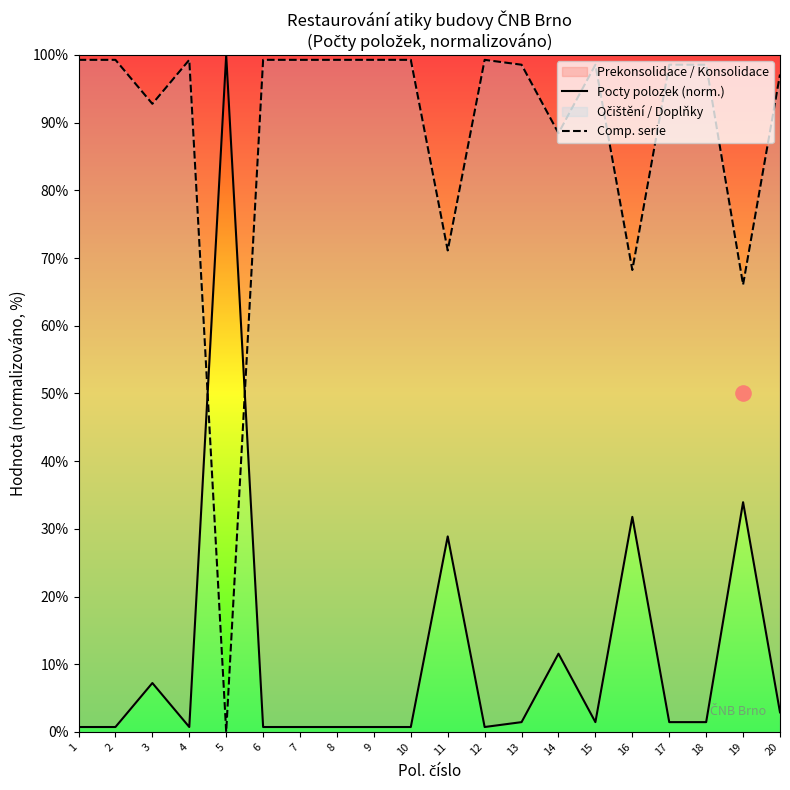

At which category is the sum across all series the highest?

1